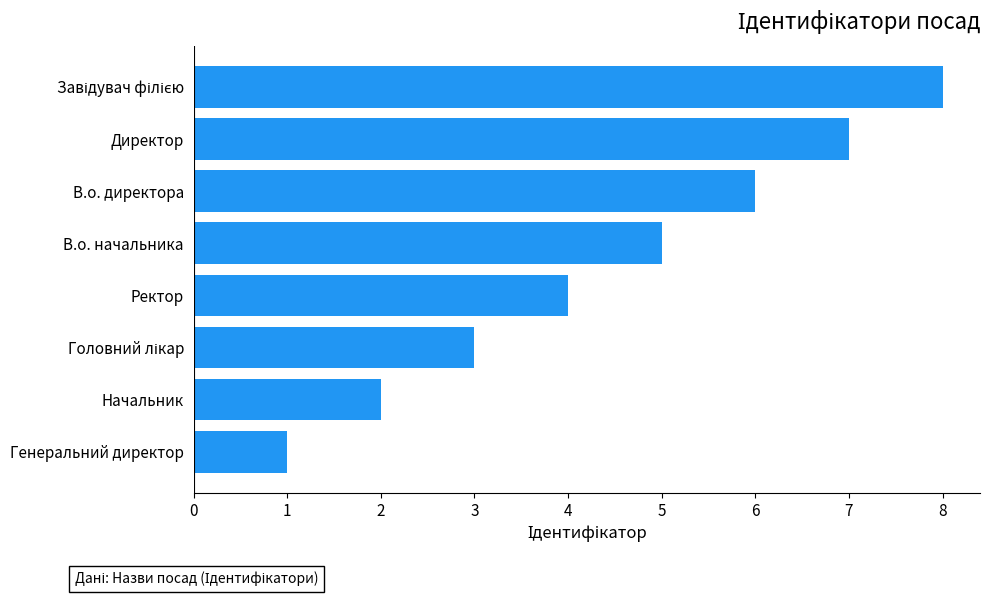

What is the difference between the second highest and minimum values?

6